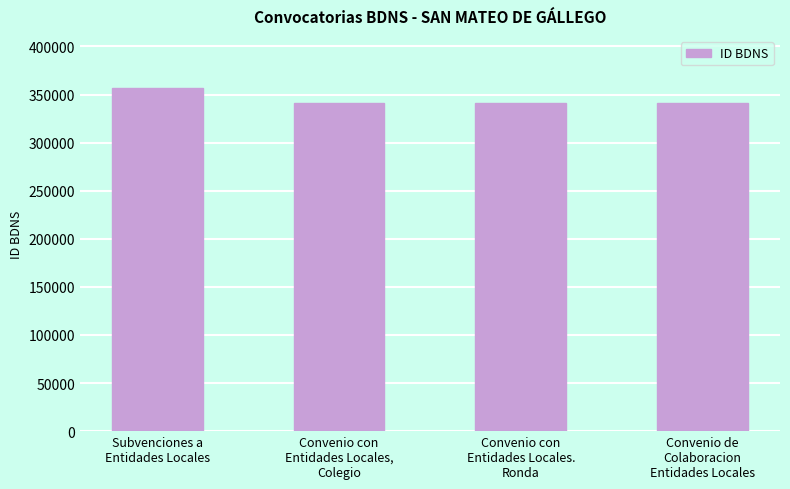

What is the label of the 3rd bar from the right?

Convenio con
Entidades Locales,
Colegio